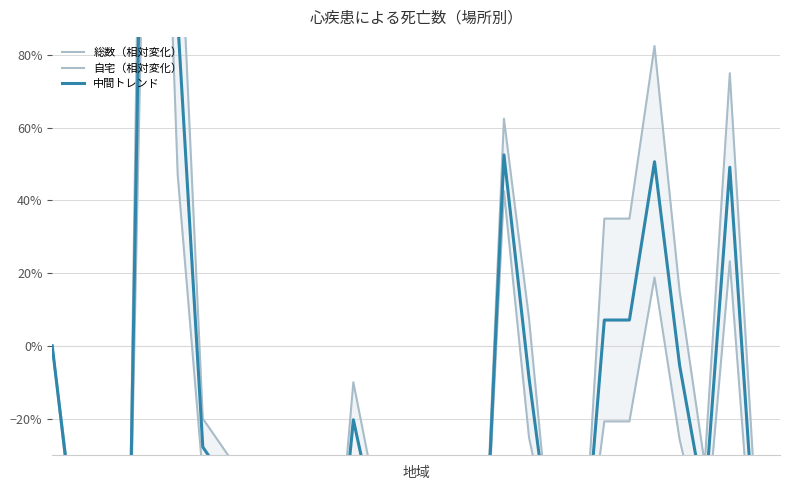

Where do 中間トレンド and 総数（相対変化） first cross each other?

1 and 2